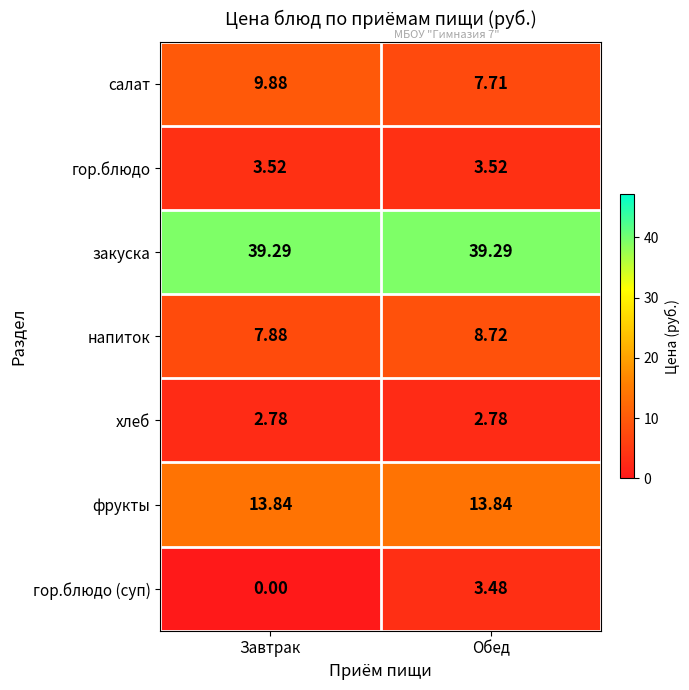

What is the greatest value displayed?

39.3